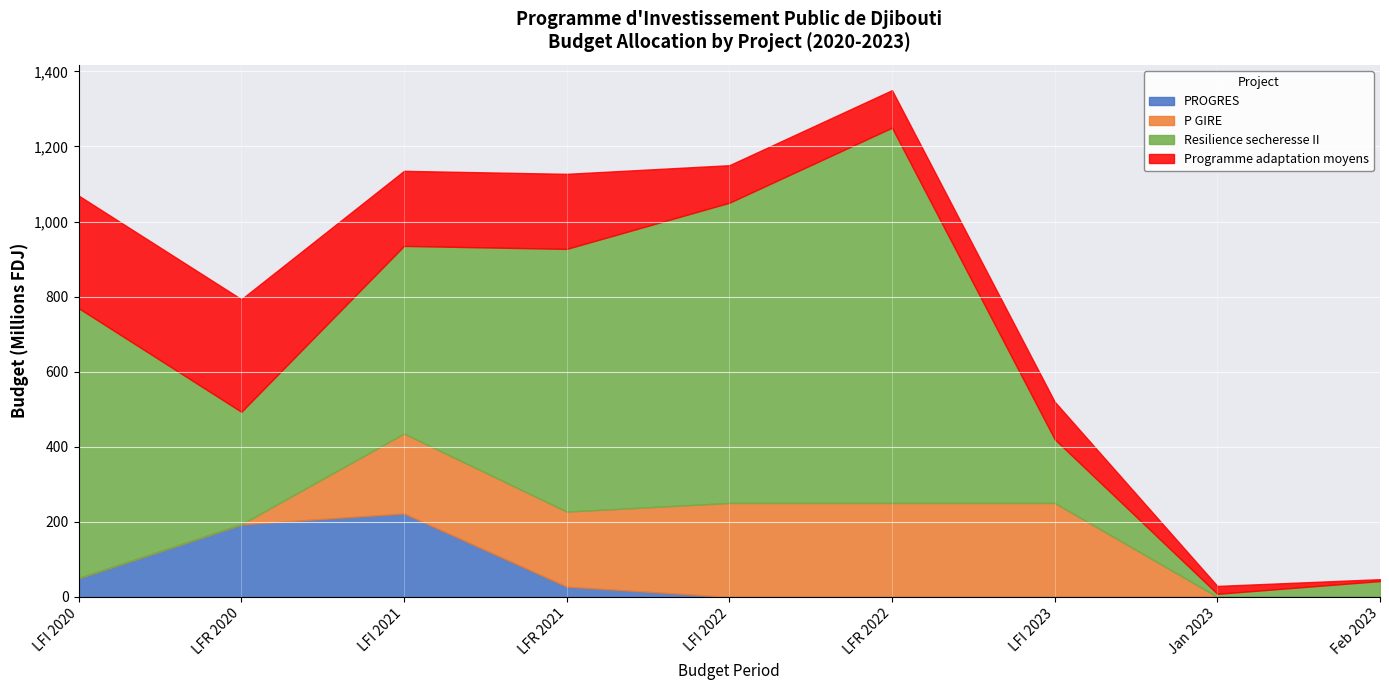

What is the maximum value for PROGRES?

222